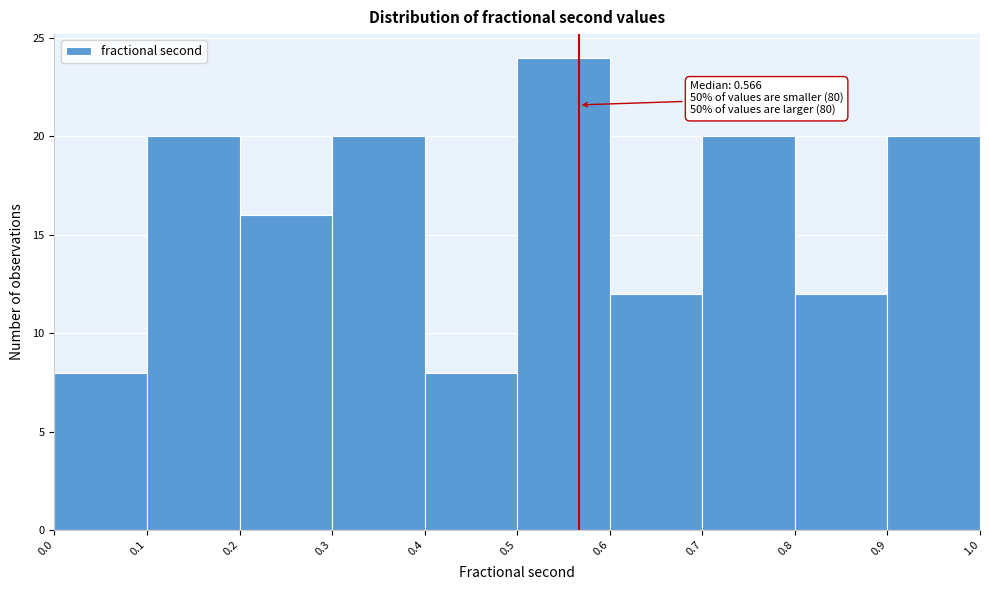

Which range on the x-axis has the tallest bar?

0.5 to 0.6